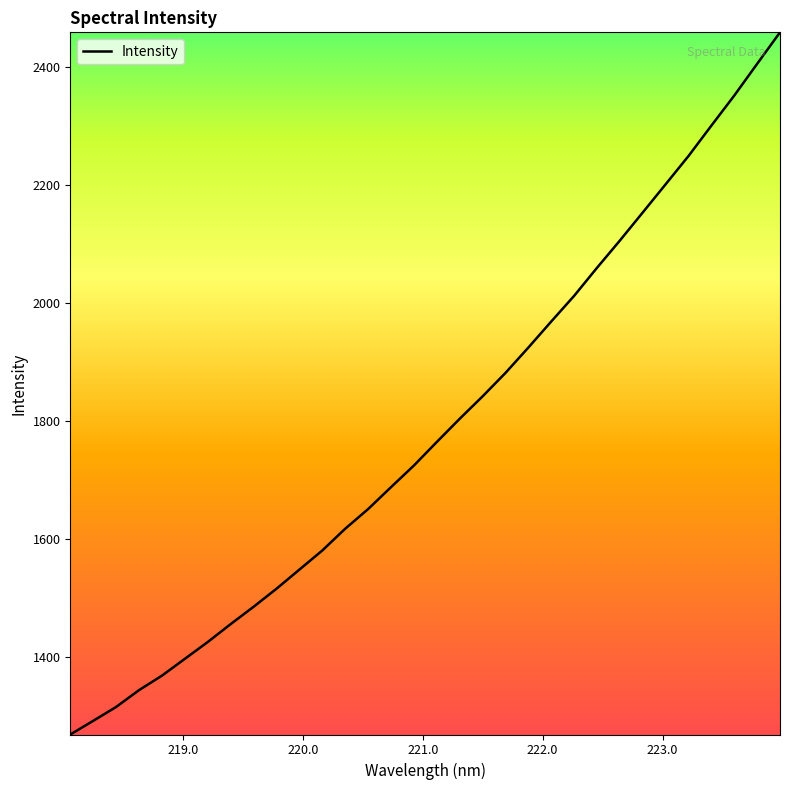

What is the difference between the maximum and minimum values?

1188.6